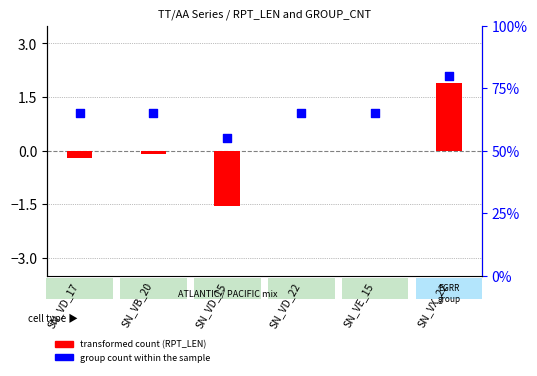

Is the value of group count within the sample at SN_VE_15 greater than the value of transformed count (RPT_LEN) at SN_VB_20?

Yes